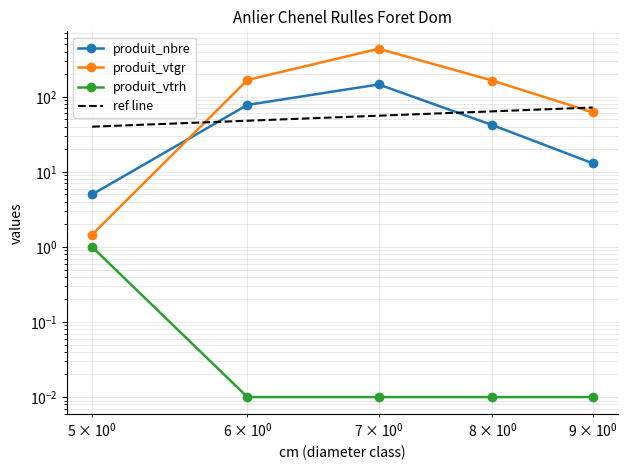

What is the difference between the second highest and second lowest values in the produit_vtgr series?

105.3